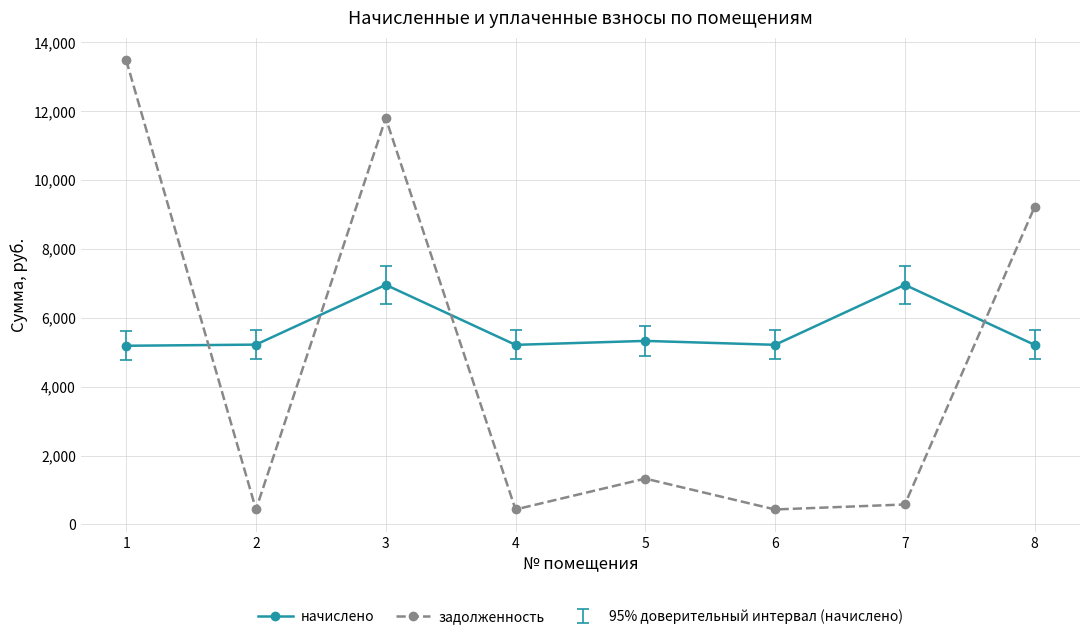

Is the value of начислено at 7 greater than the value of задолженность at 3?

No